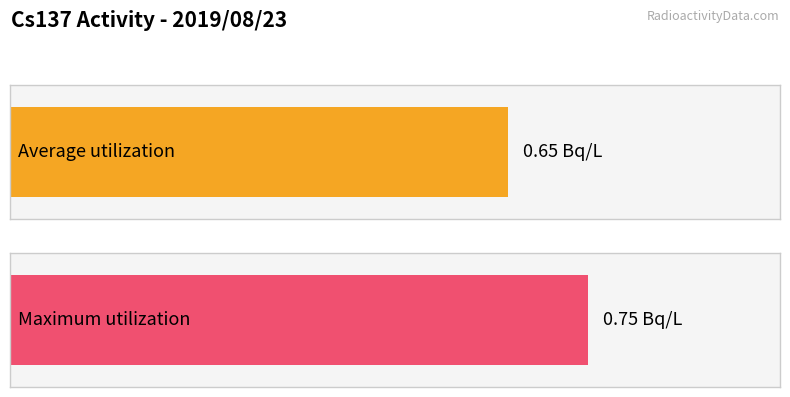

What is the greatest value displayed?

0.8